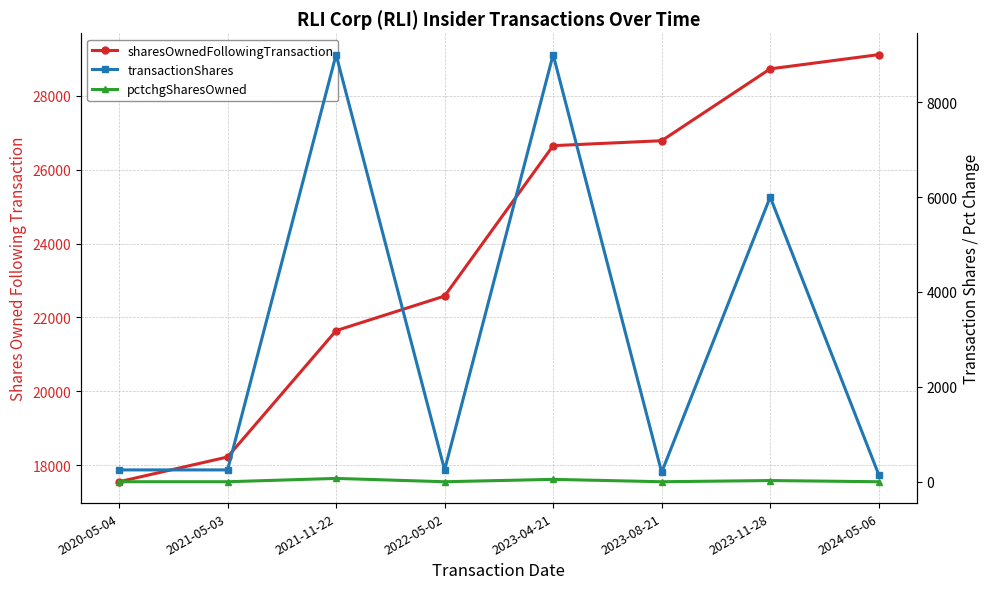

Rank the series by their maximum value, from lowest to highest.

pctchgSharesOwned, transactionShares, sharesOwnedFollowingTransaction